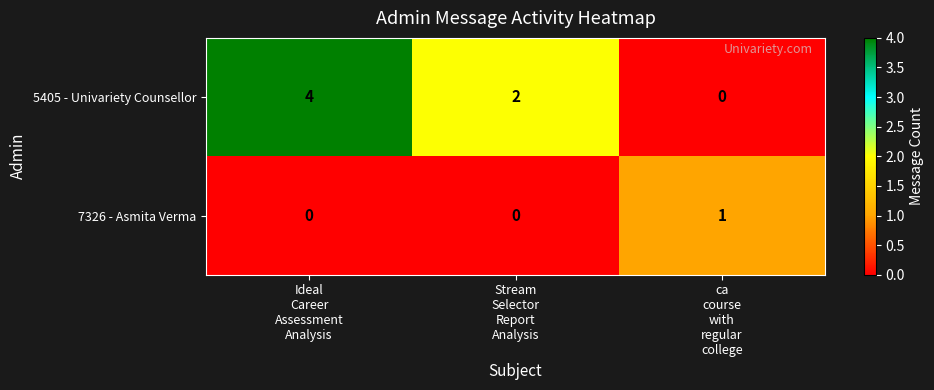

Rank the series by their average value, from highest to lowest.

5405 - Univariety Counsellor, 7326 - Asmita Verma